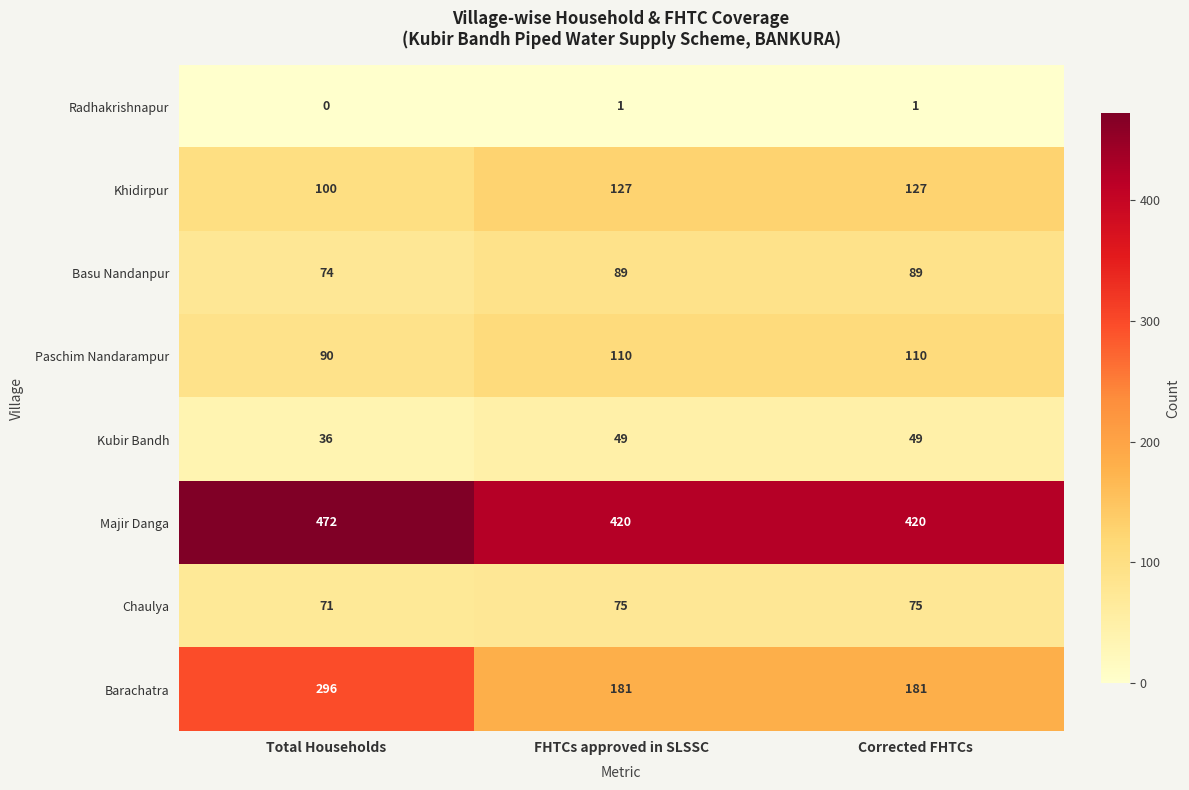

Which series has the largest range (max minus min)?

Barachatra